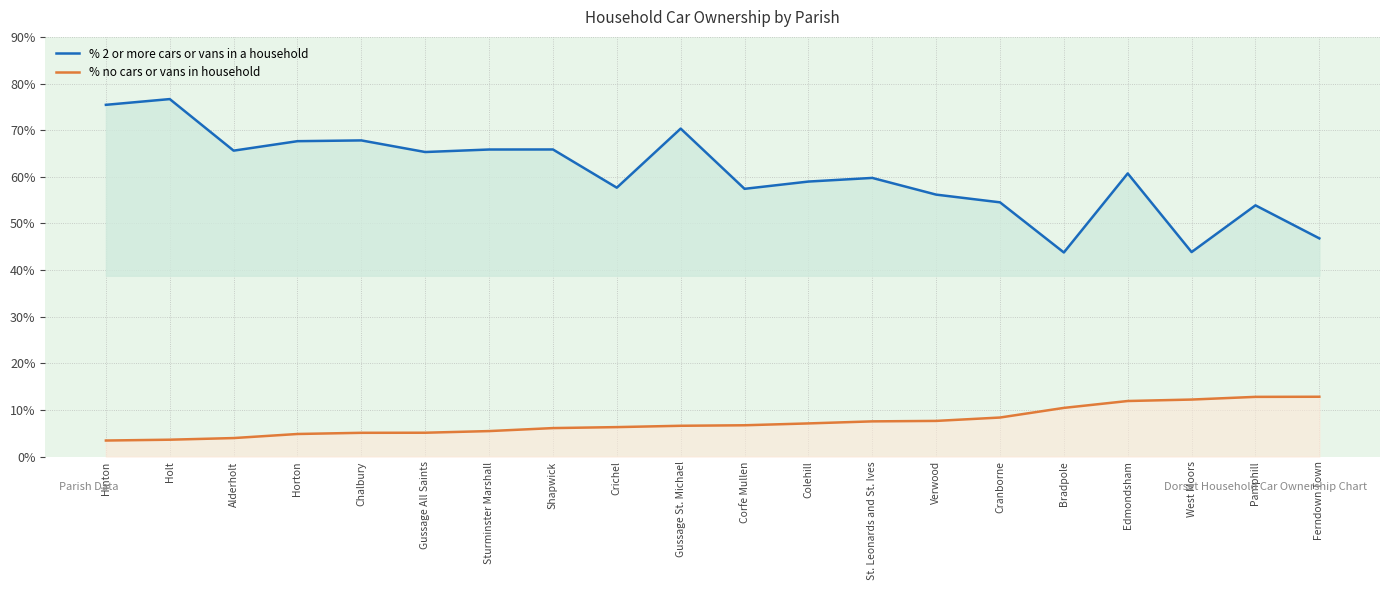

Is the value of % 2 or more cars or vans in a household at Ferndown Town greater than the value of % no cars or vans in household at Bradpole?

Yes